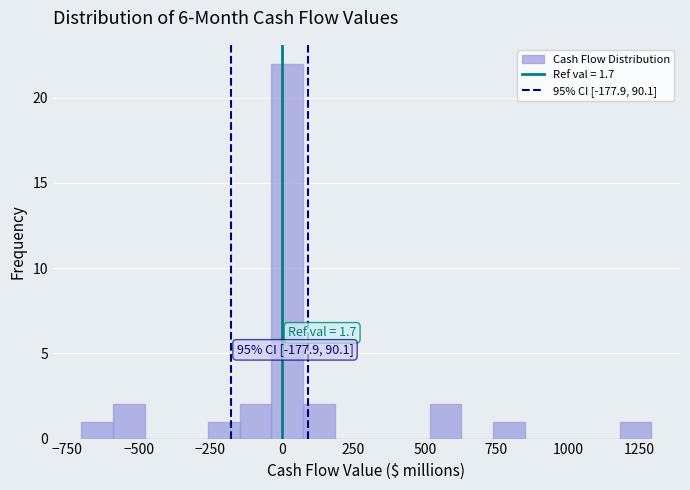

Around what value on the x-axis is the tallest bar? Give the approximate position of its centre, as read against the axis.

0